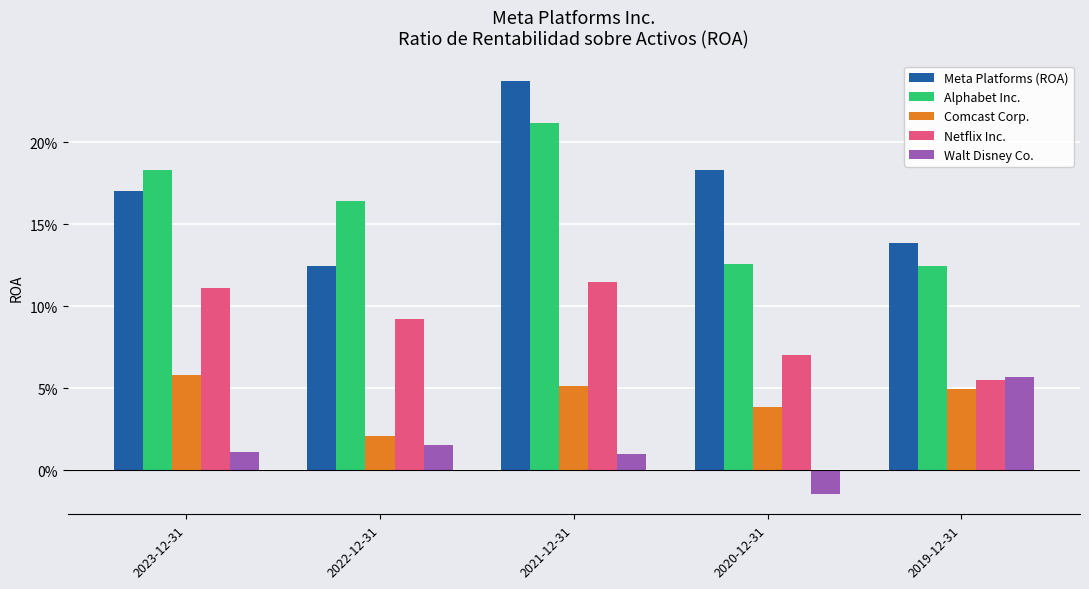

At which category is the sum across all series the highest?

2021-12-31